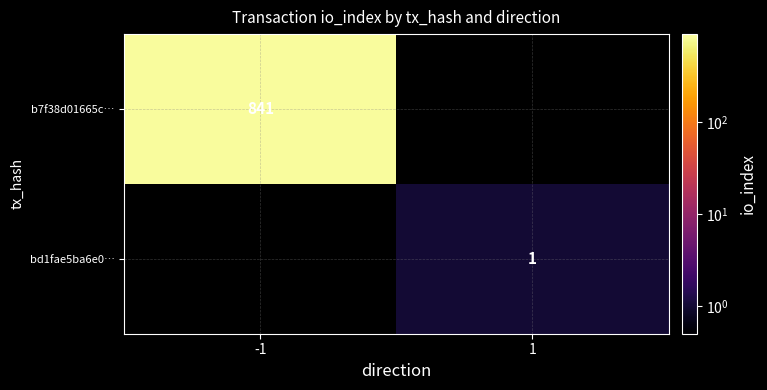

Is the value of bd1fae5ba6e0… at 1 greater than the value of b7f38d01665c… at -1?

No